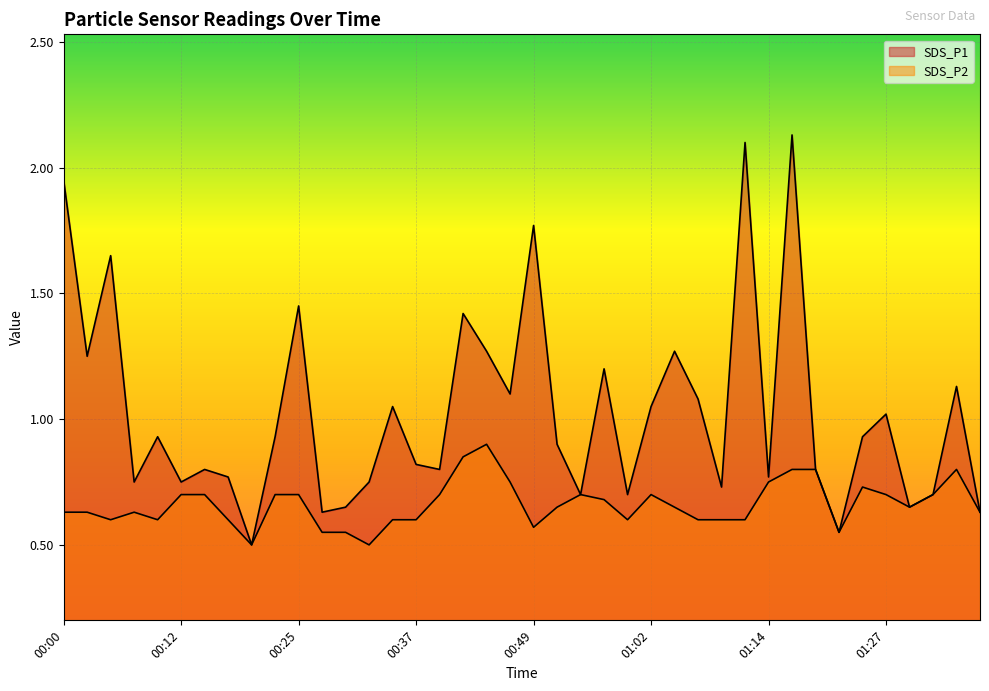

What is the value of the SDS_P1 point at the 13th from the left?

0.7